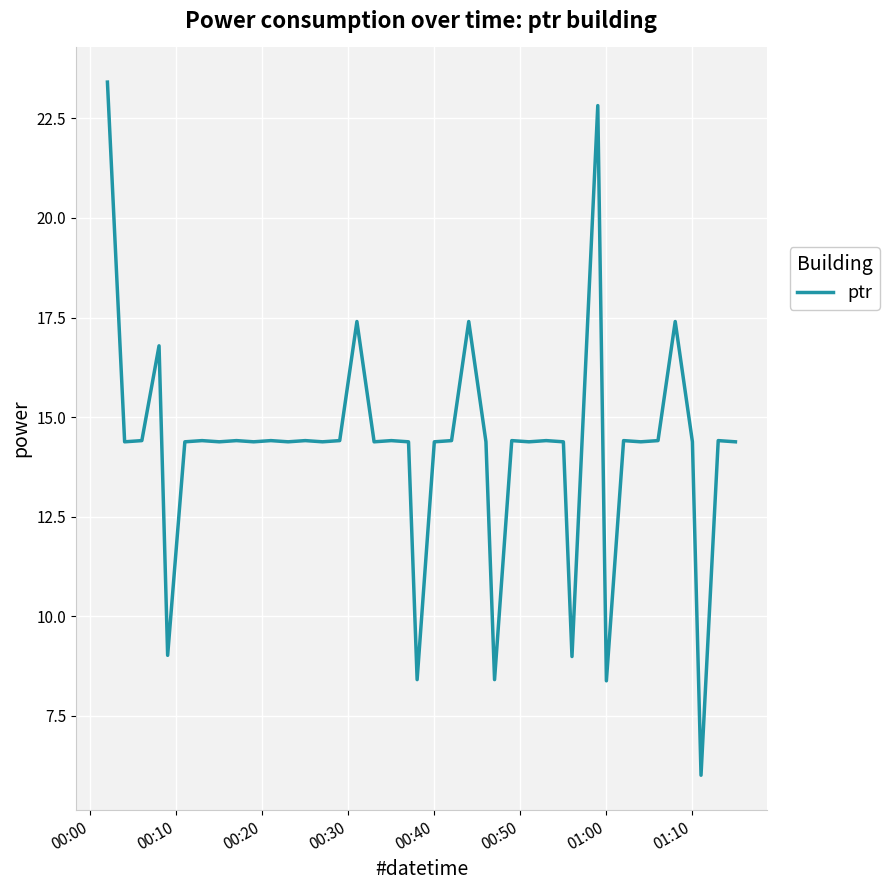

What is the maximum value shown in the chart?

23.4